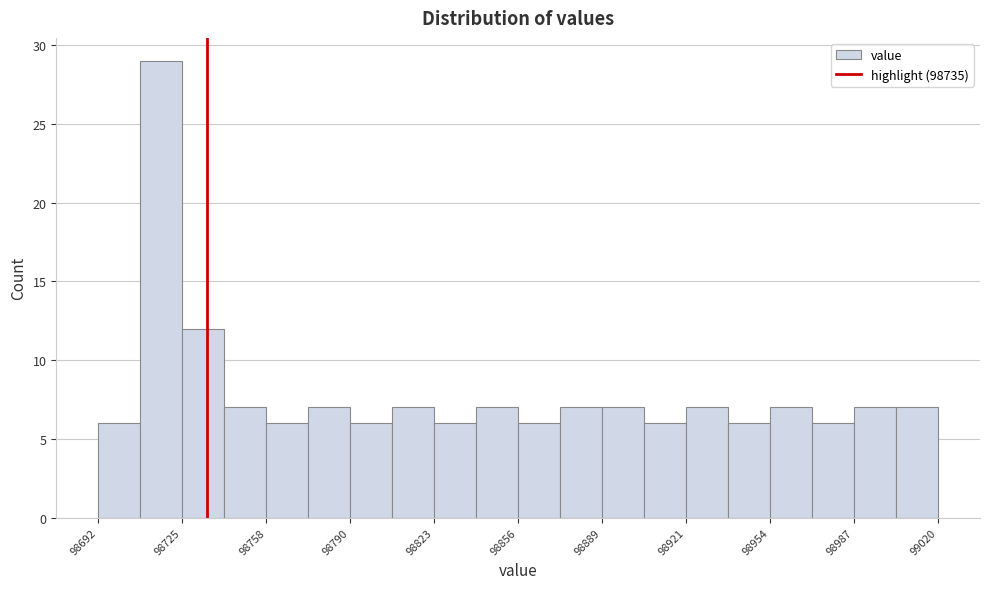

Read against the x-axis, roughly where is the centre of the tallest bar?

98715